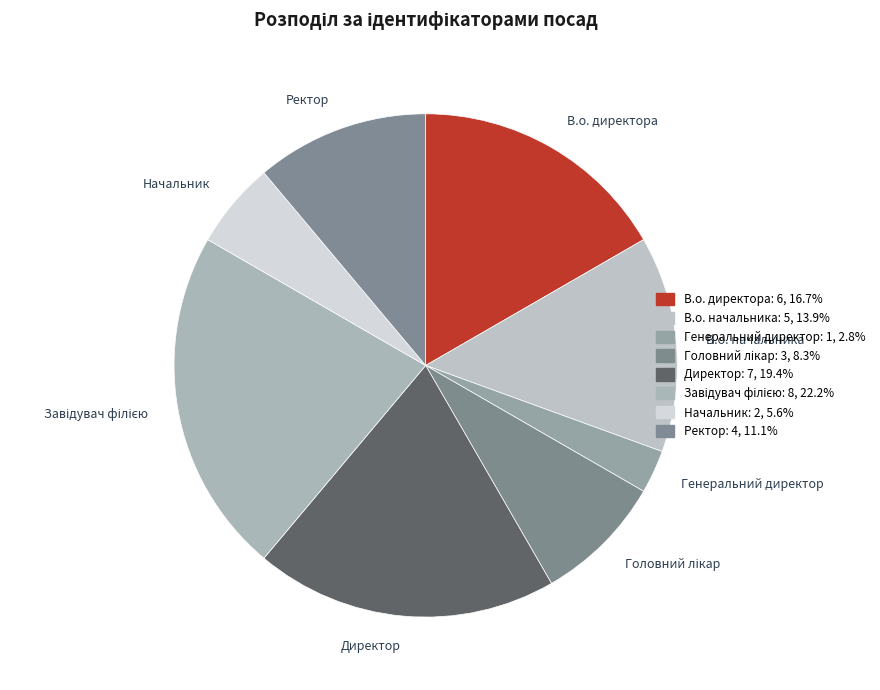

Which category has the smallest portion of the pie?

Генеральний директор